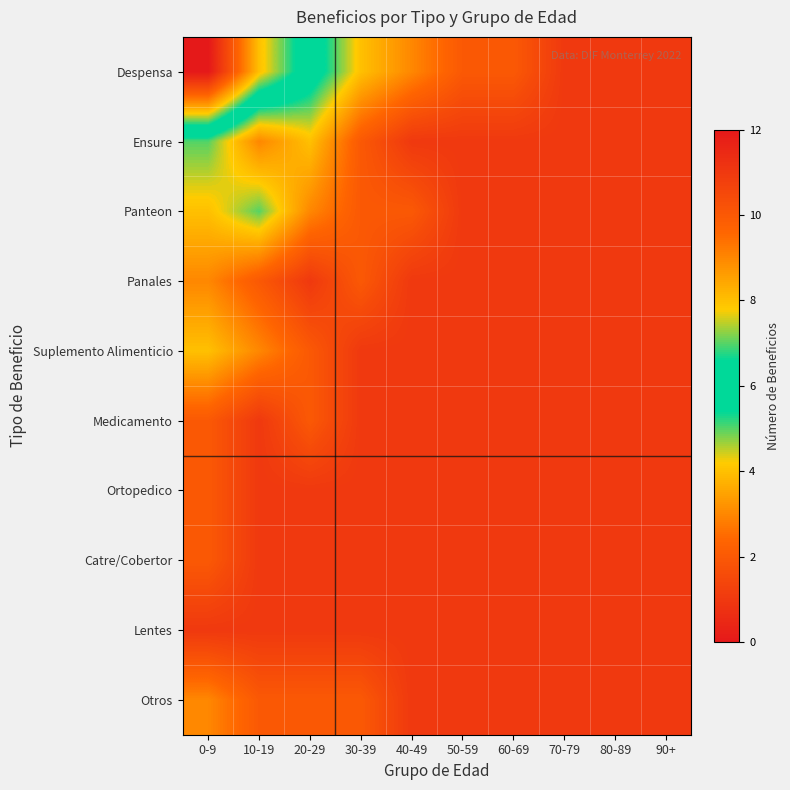

Reading left to right, list all the values displayed in this chart.

Despensa: 0-9=12	10-19=8	20-29=6	30-39=4	40-49=3	50-59=2	60-69=2	70-79=1	80-89=1	90+=1
Ensure: 0-9=5	10-19=3	20-29=4	30-39=2	40-49=1	50-59=1	60-69=1	70-79=1	80-89=1	90+=1
Panteon: 0-9=4	10-19=5	20-29=3	30-39=2	40-49=2	50-59=1	60-69=1	70-79=1	80-89=1	90+=1
Panales: 0-9=3	10-19=2	20-29=1	30-39=2	40-49=1	50-59=1	60-69=1	70-79=1	80-89=1	90+=1
Suplemento Alimenticio: 0-9=4	10-19=3	20-29=2	30-39=1	40-49=1	50-59=1	60-69=1	70-79=1	80-89=1	90+=1
Medicamento: 0-9=2	10-19=1	20-29=2	30-39=1	40-49=1	50-59=1	60-69=1	70-79=1	80-89=1	90+=1
Ortopedico: 0-9=2	10-19=1	20-29=1	30-39=1	40-49=1	50-59=1	60-69=1	70-79=1	80-89=1	90+=1
Catre/Cobertor: 0-9=2	10-19=1	20-29=1	30-39=1	40-49=1	50-59=1	60-69=1	70-79=1	80-89=1	90+=1
Lentes: 0-9=1	10-19=1	20-29=1	30-39=1	40-49=1	50-59=1	60-69=1	70-79=1	80-89=1	90+=1
Otros: 0-9=3	10-19=2	20-29=2	30-39=2	40-49=1	50-59=1	60-69=1	70-79=1	80-89=1	90+=1